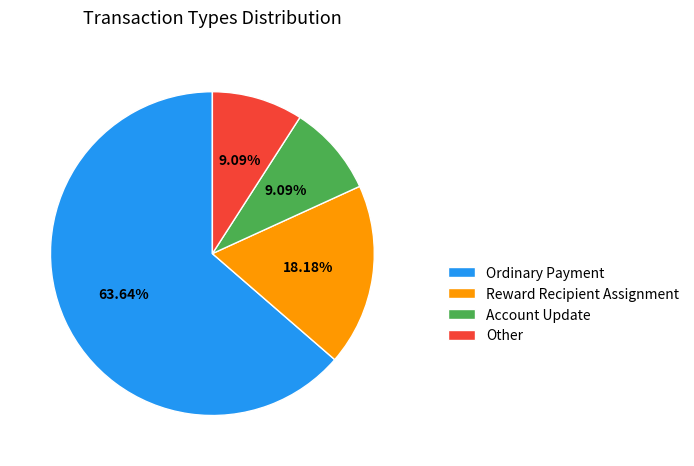

To the nearest percent, what portion does Other represent?

9%